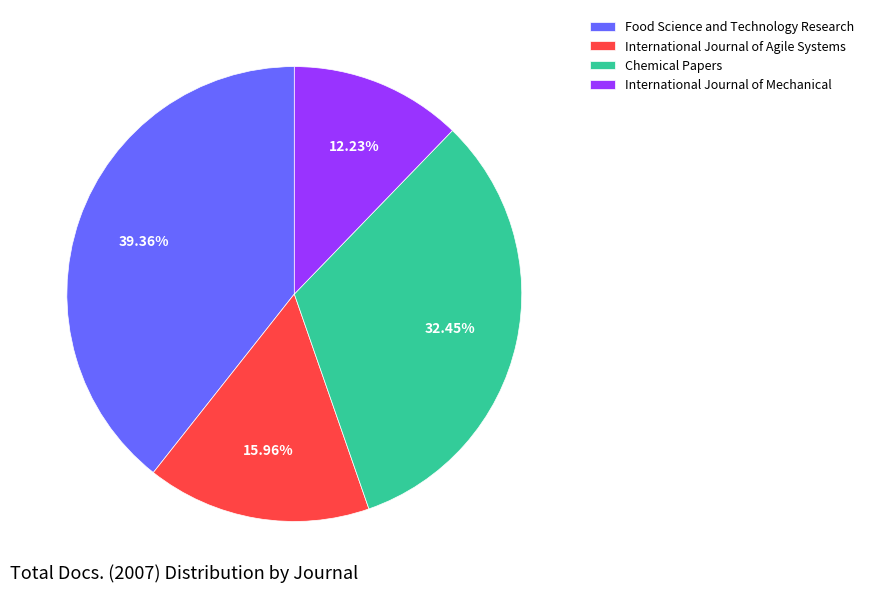

To the nearest percent, what is the difference between the largest and smallest slice percentages?

27%